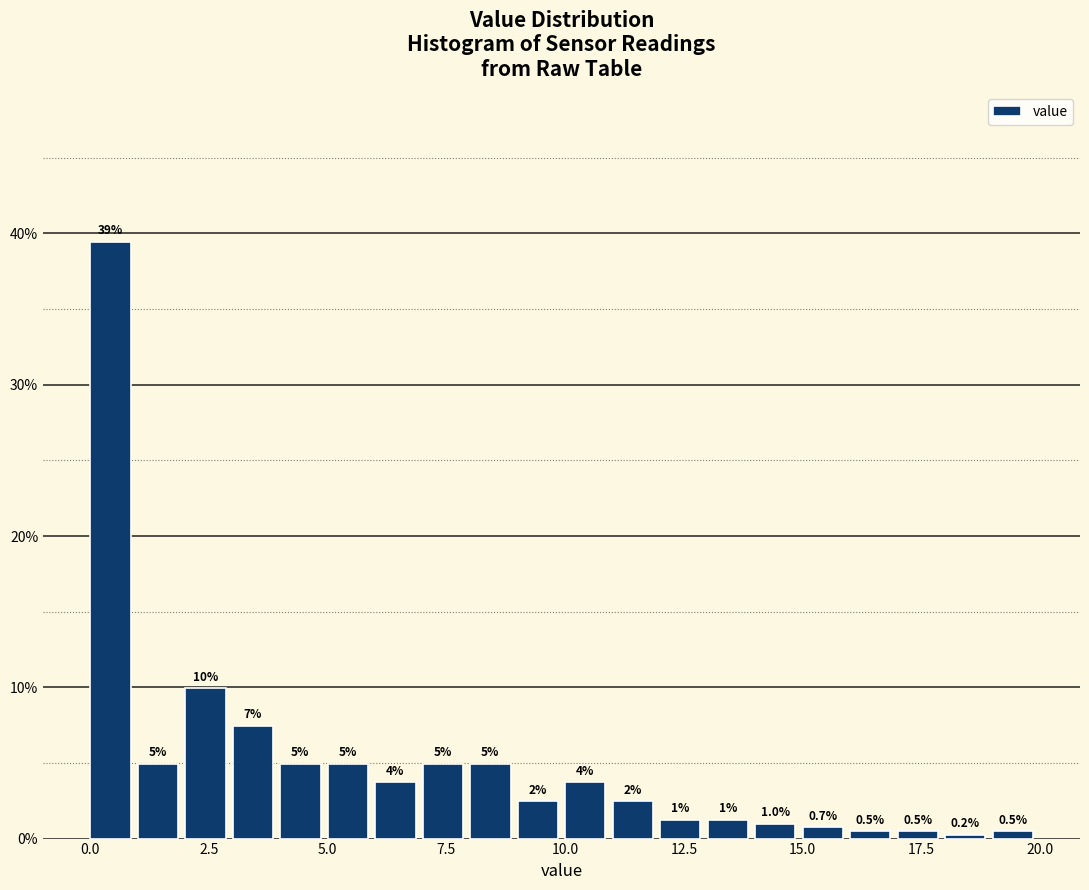

Around what value on the x-axis is the tallest bar? Give the approximate position of its centre, as read against the axis.

0.5